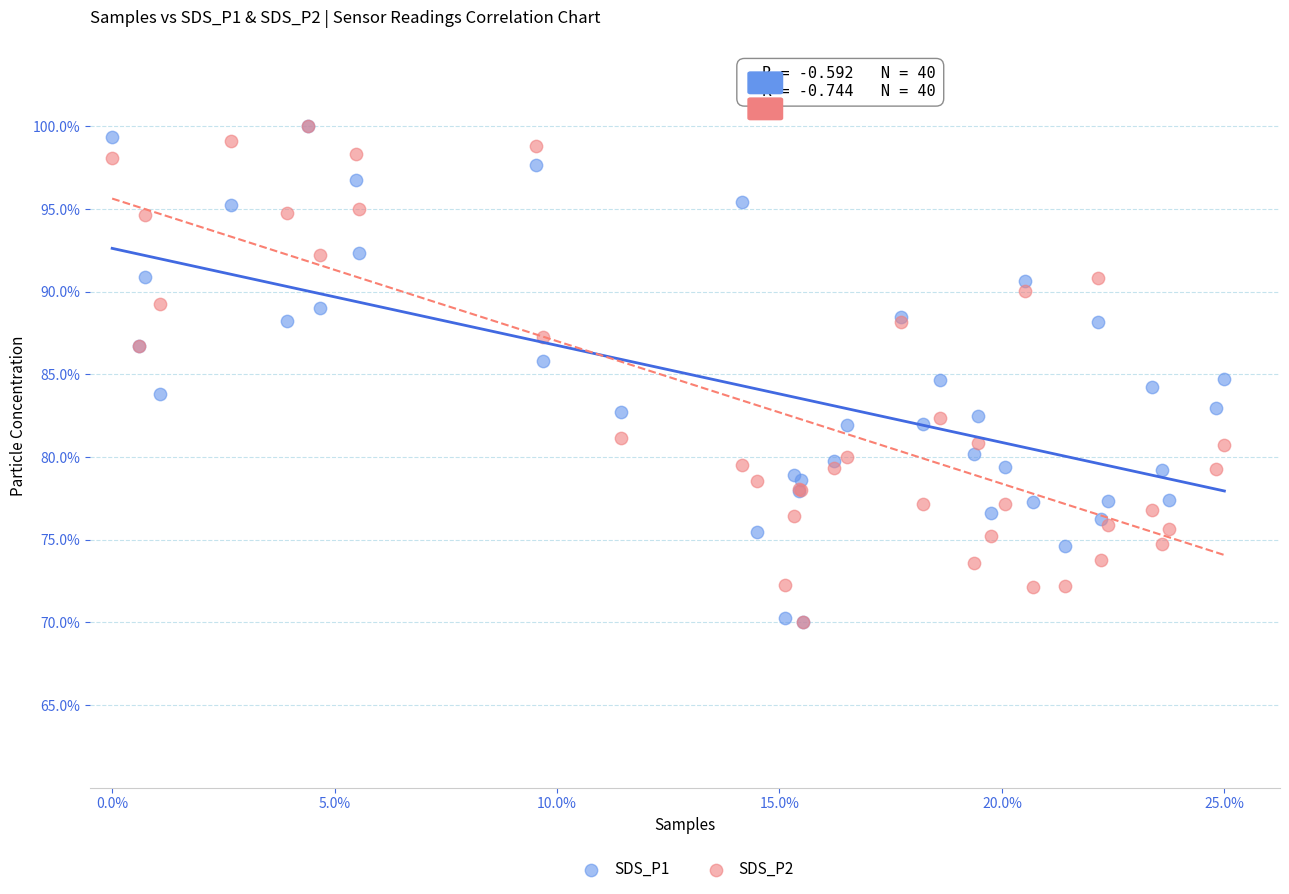

What are all the series names shown in the legend?

SDS_P1, SDS_P2